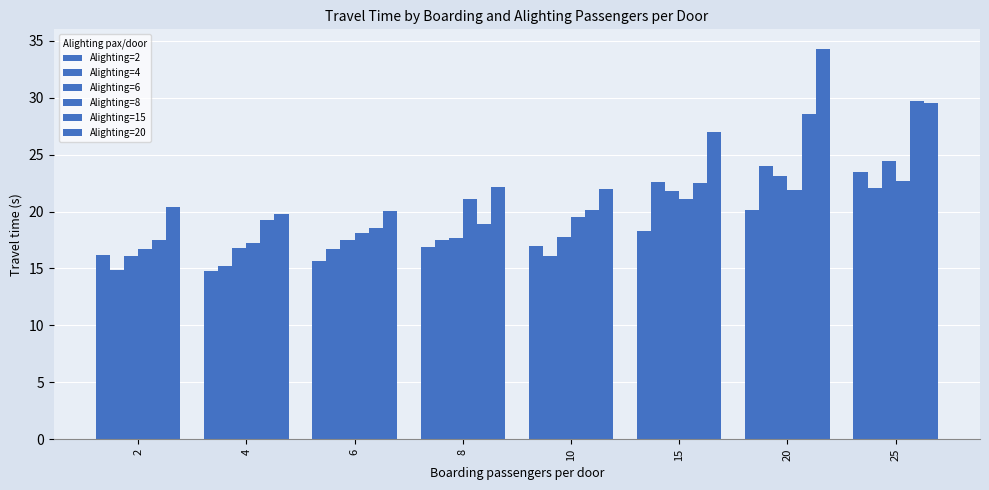

The Alighting=20 series shows 20.1 at 6. True or false?

True